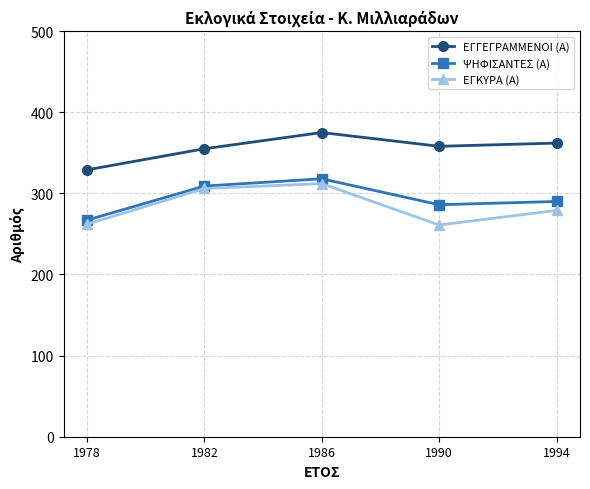

At which category does the chart reach its peak across all series?

1986